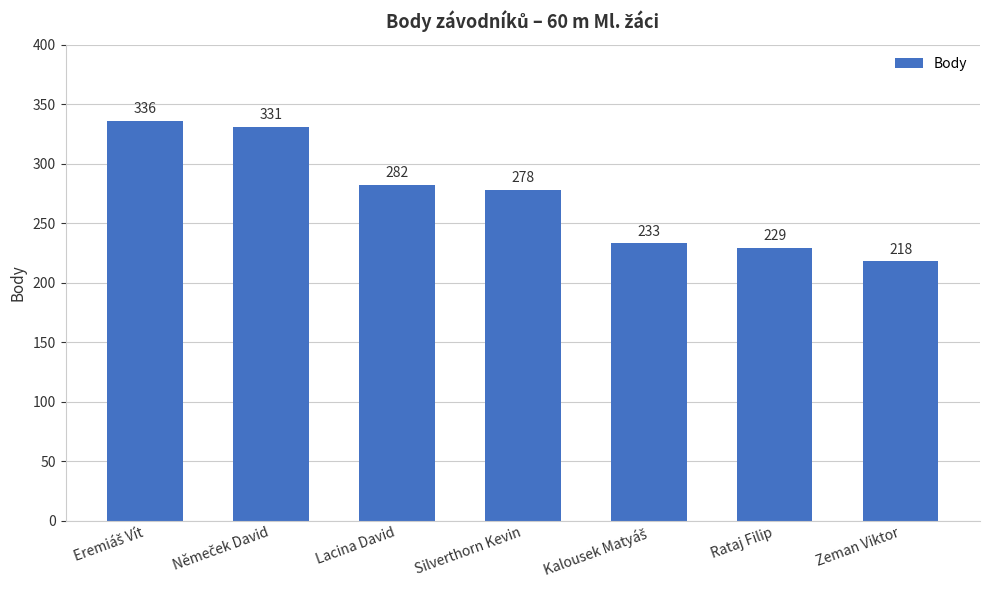

Which label corresponds to the smallest value in the chart?

Zeman Viktor